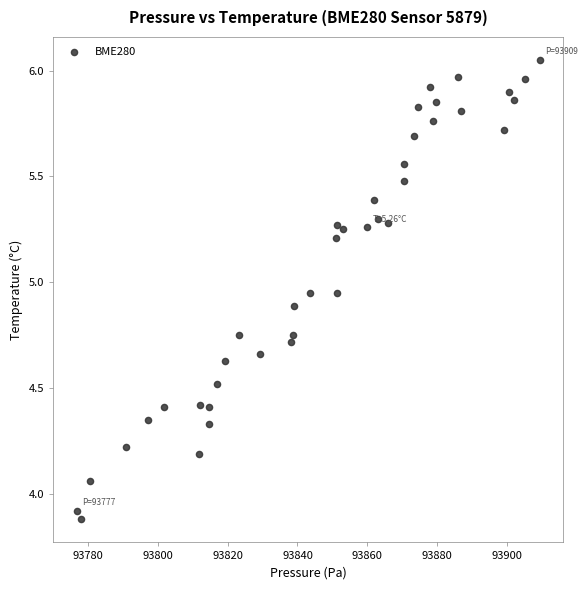

What is the range of Y values (max minus min)?

2.2